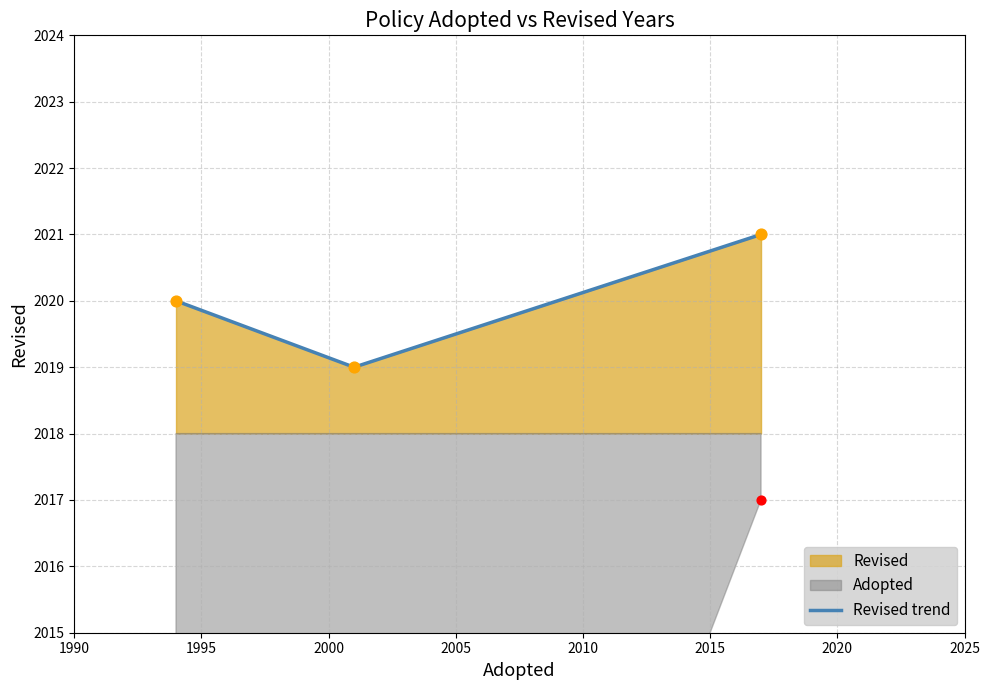

How many values in the Revised trend series are below 2020?

1